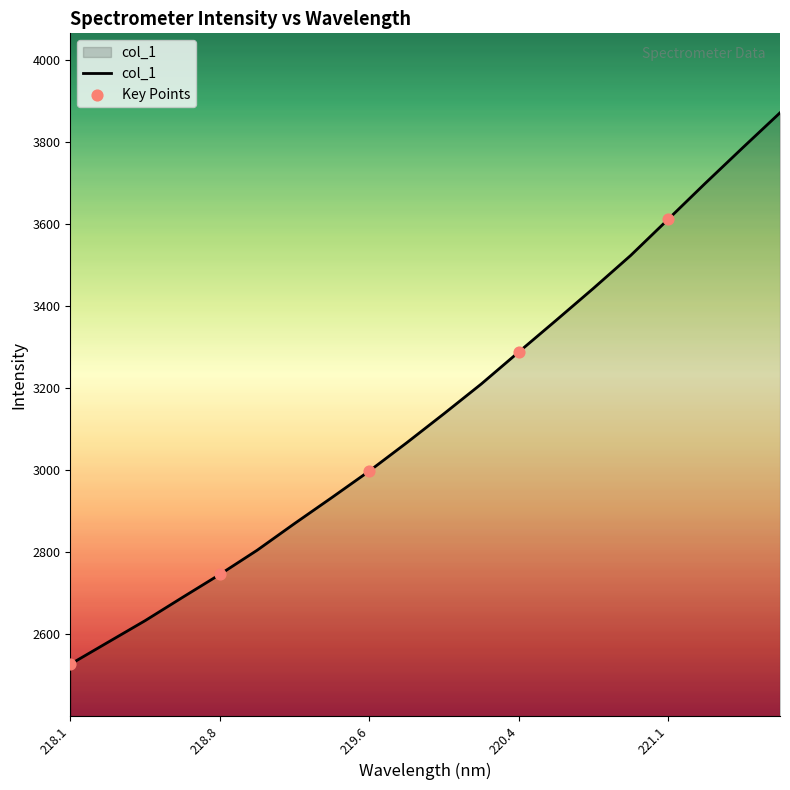

What is the difference between the maximum and minimum values?

1343.1